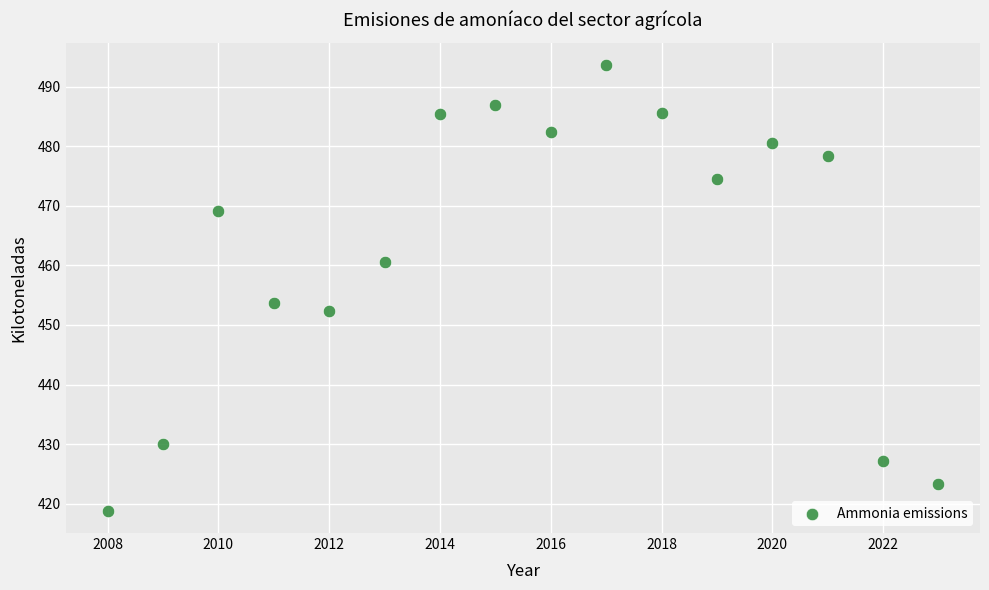

What Y value in the scatter plot is closest to 456?

453.8